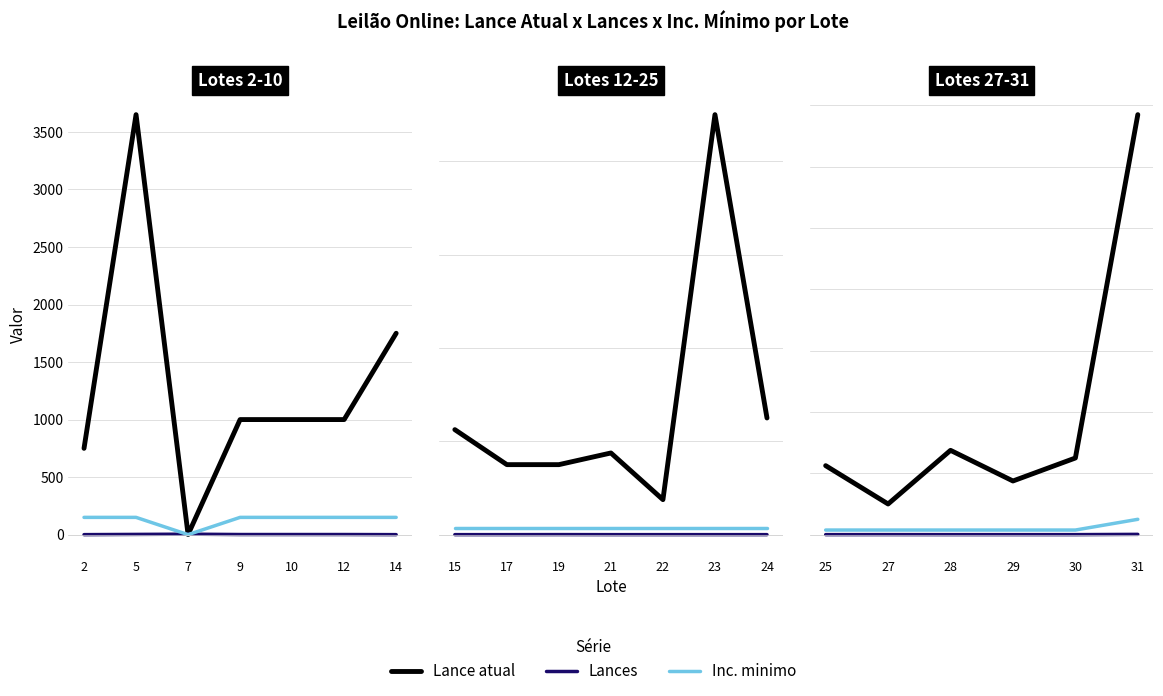

What is the sum of all Lances values?

10